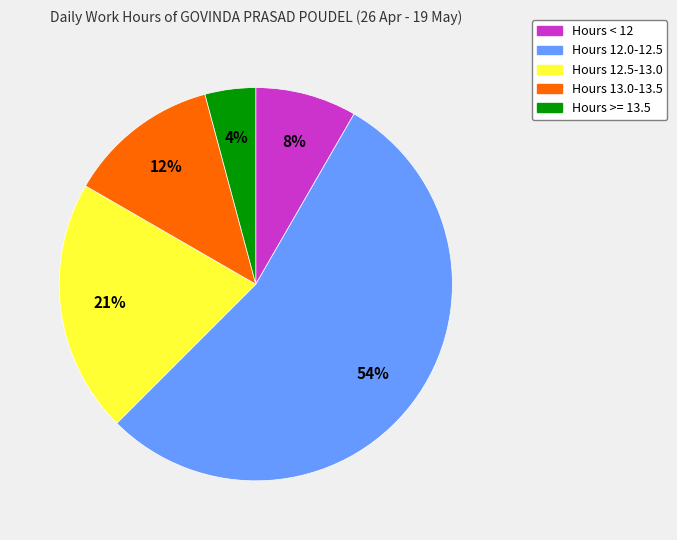

Does any single category account for the majority?

Yes